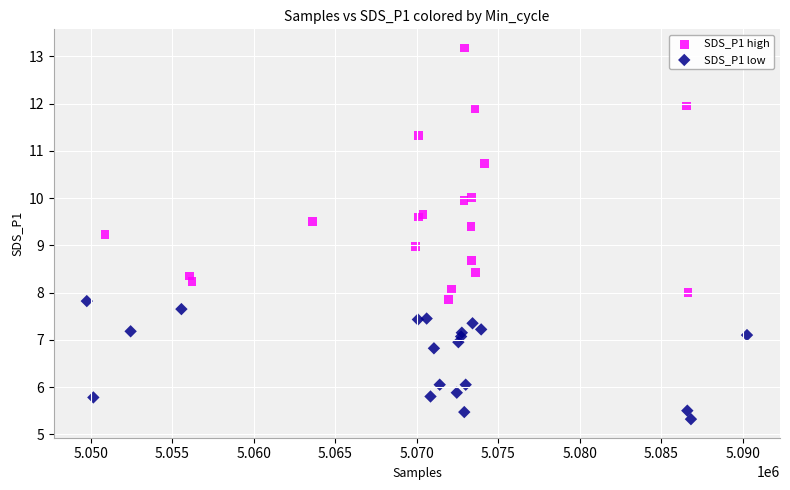

Which series contains the highest Y value?

SDS_P1 high